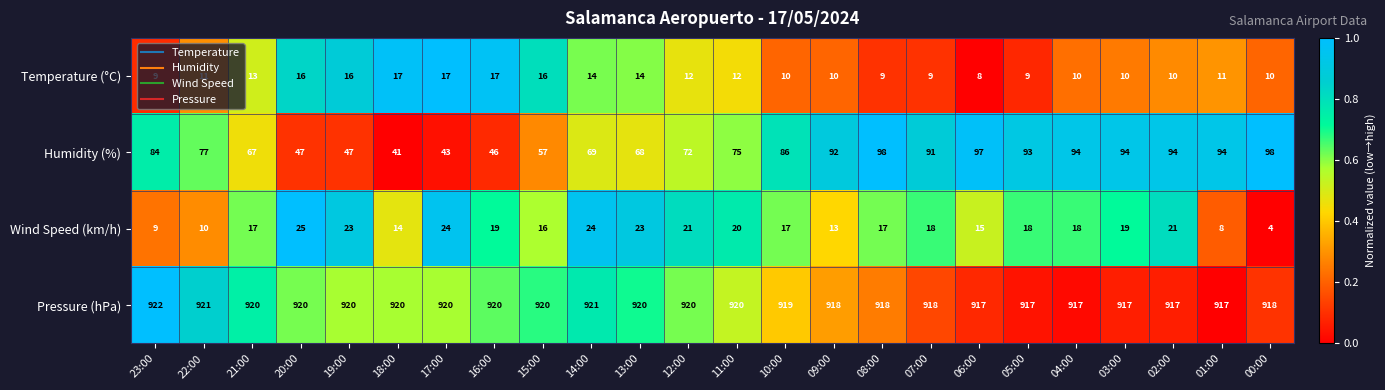

At how many categories does at least one series exceed 640?

24